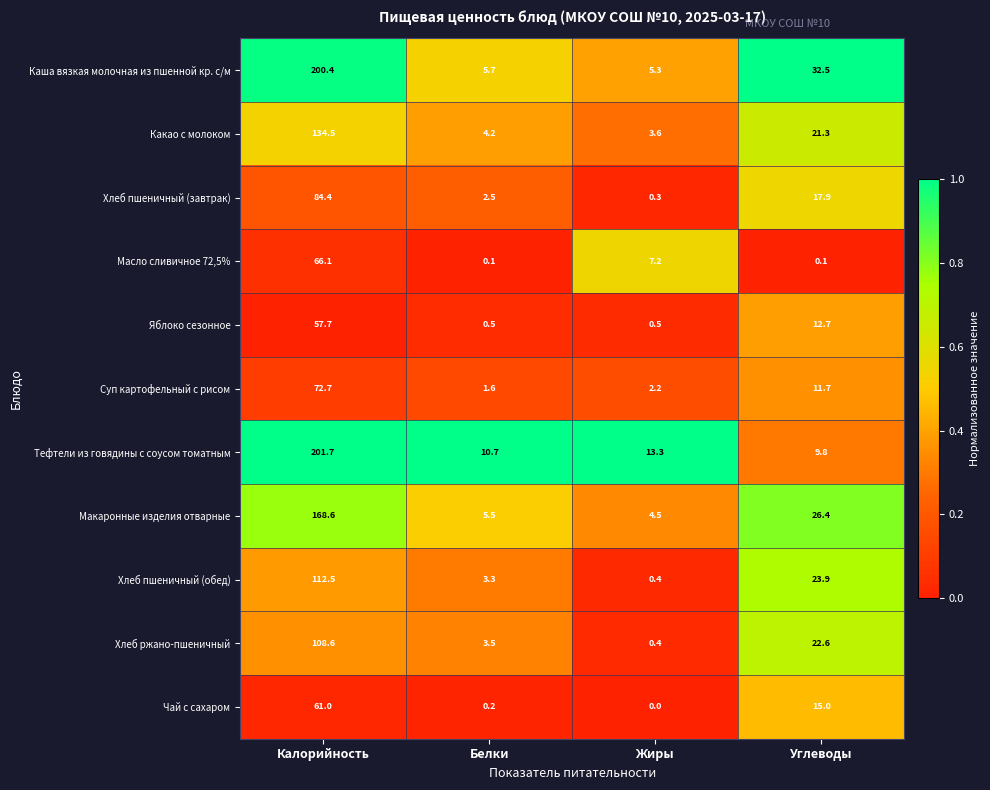

At which label does Какао с молоком reach its minimum?

Жиры